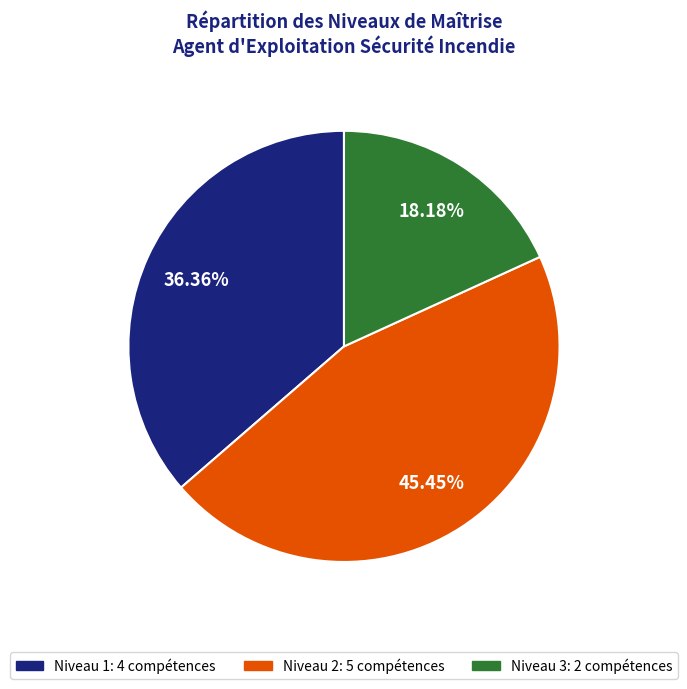

Is there a majority slice in this chart?

No